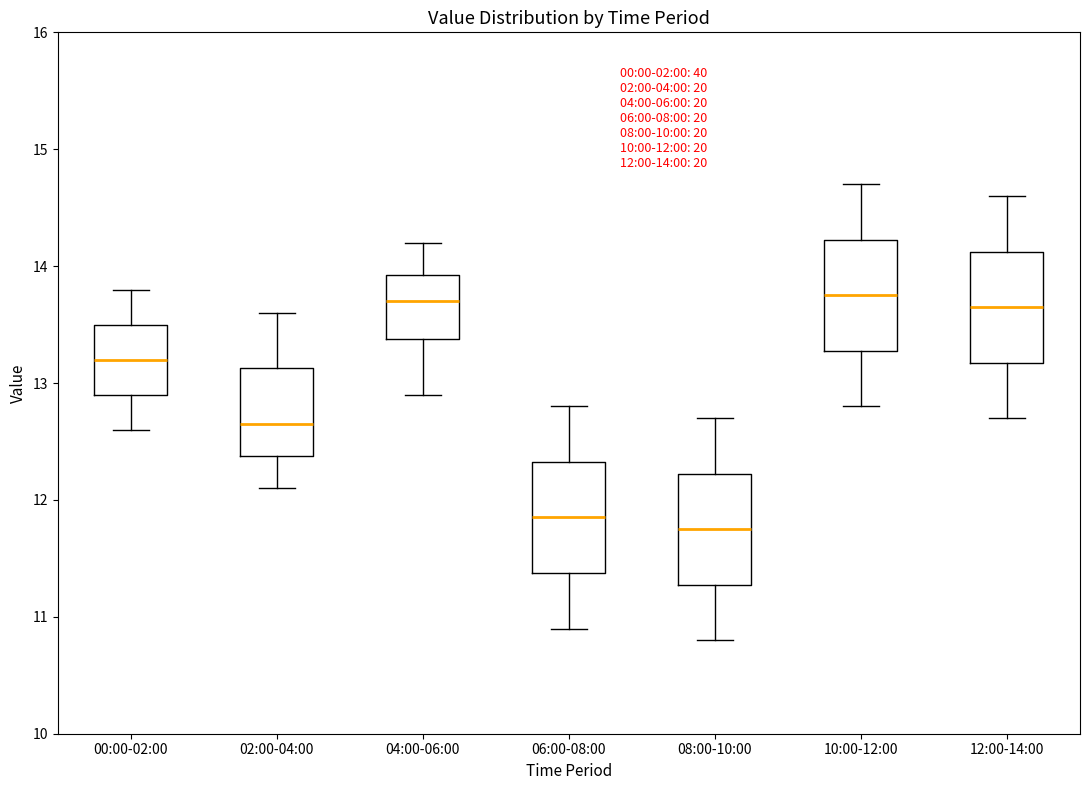

Which box's median line is the lowest?

08:00-10:00